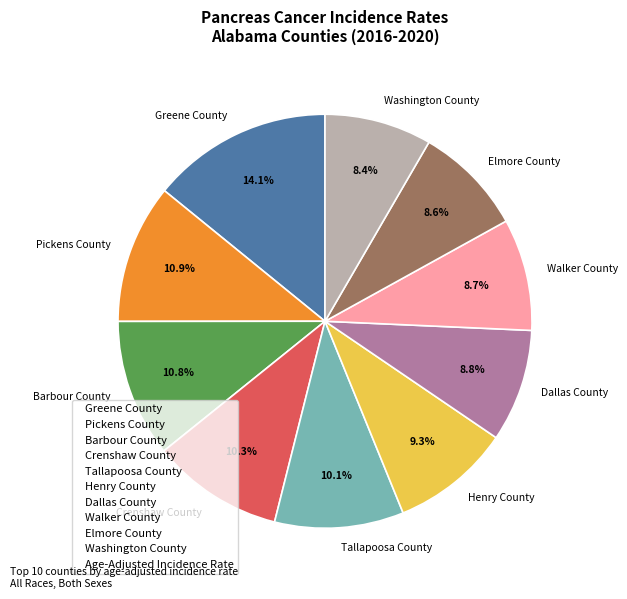

Which slice is the largest?

Greene County